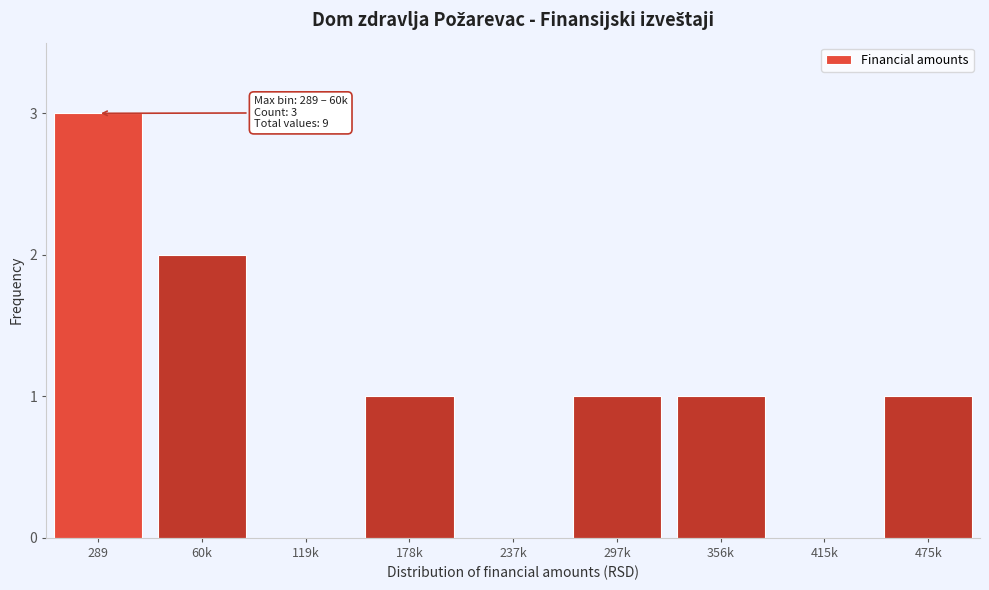

Reading right to left, list all the values displayed in this chart.

475k=1	415k=0	356k=1	297k=1	237k=0	178k=1	119k=0	60k=2	289=3